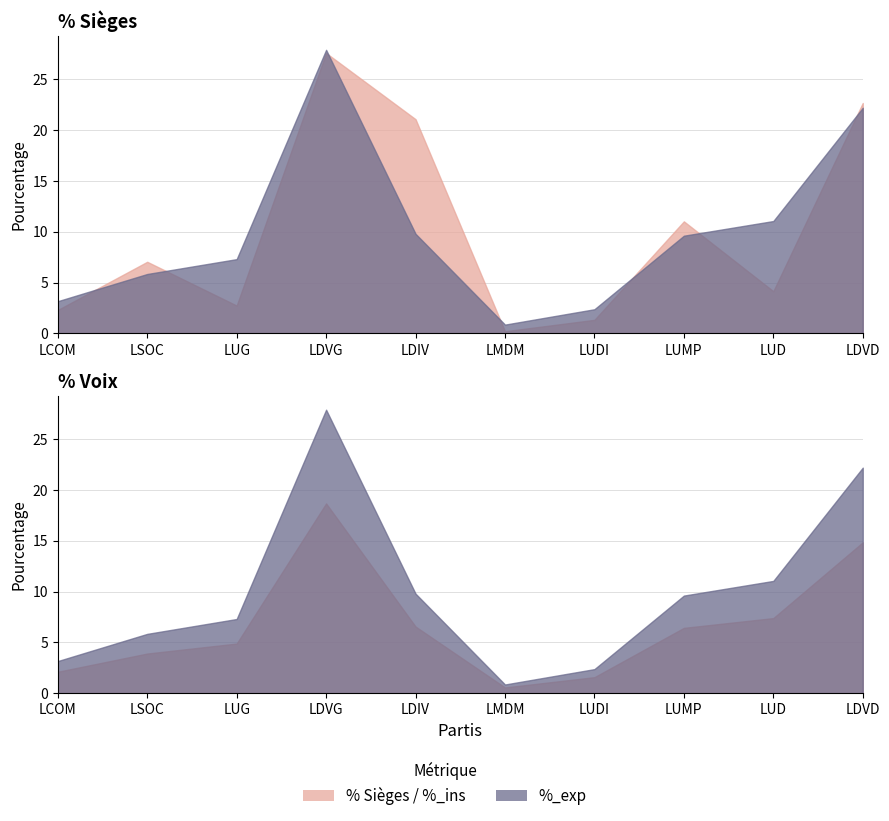

Reading right to left, transcribe all the data shown in this chart.

Sièges: LDVD=627.0	LUD=115.0	LUMP=305.0	LUDI=37.0	LMDM=6.0	LDIV=583.0	LDVG=763.0	LUG=76.0	LSOC=195.0	LCOM=64.0
Voix: LDVD=143142.0	LUD=71312.0	LUMP=62038.0	LUDI=15348.0	LMDM=5630.0	LDIV=63256.0	LDVG=179952.0	LUG=47146.0	LSOC=37743.0	LCOM=20479.0
%: LDVD=22.6	LUD=4.2	LUMP=11.0	LUDI=1.3	LMDM=0.2	LDIV=21.0	LDVG=27.5	LUG=2.7	LSOC=7.0	LCOM=2.3
%_ins: LDVD=14.8	LUD=7.4	LUMP=6.4	LUDI=1.6	LMDM=0.6	LDIV=6.6	LDVG=18.6	LUG=4.9	LSOC=3.9	LCOM=2.1
%_exp: LDVD=22.2	LUD=11.0	LUMP=9.6	LUDI=2.4	LMDM=0.9	LDIV=9.8	LDVG=27.9	LUG=7.3	LSOC=5.8	LCOM=3.2